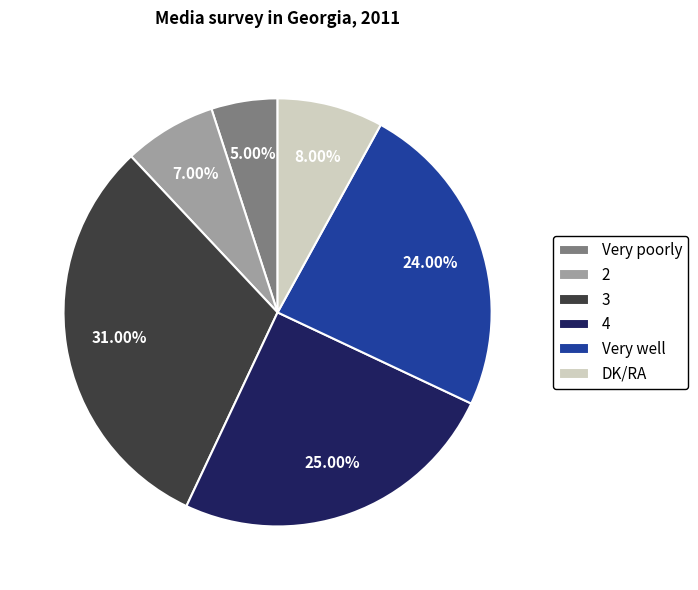

How many slices are in this pie chart?

6